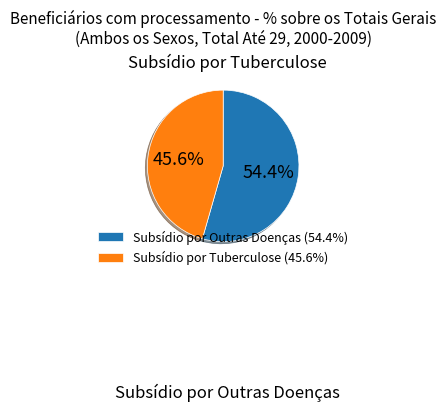

Does any single category account for the majority?

Yes